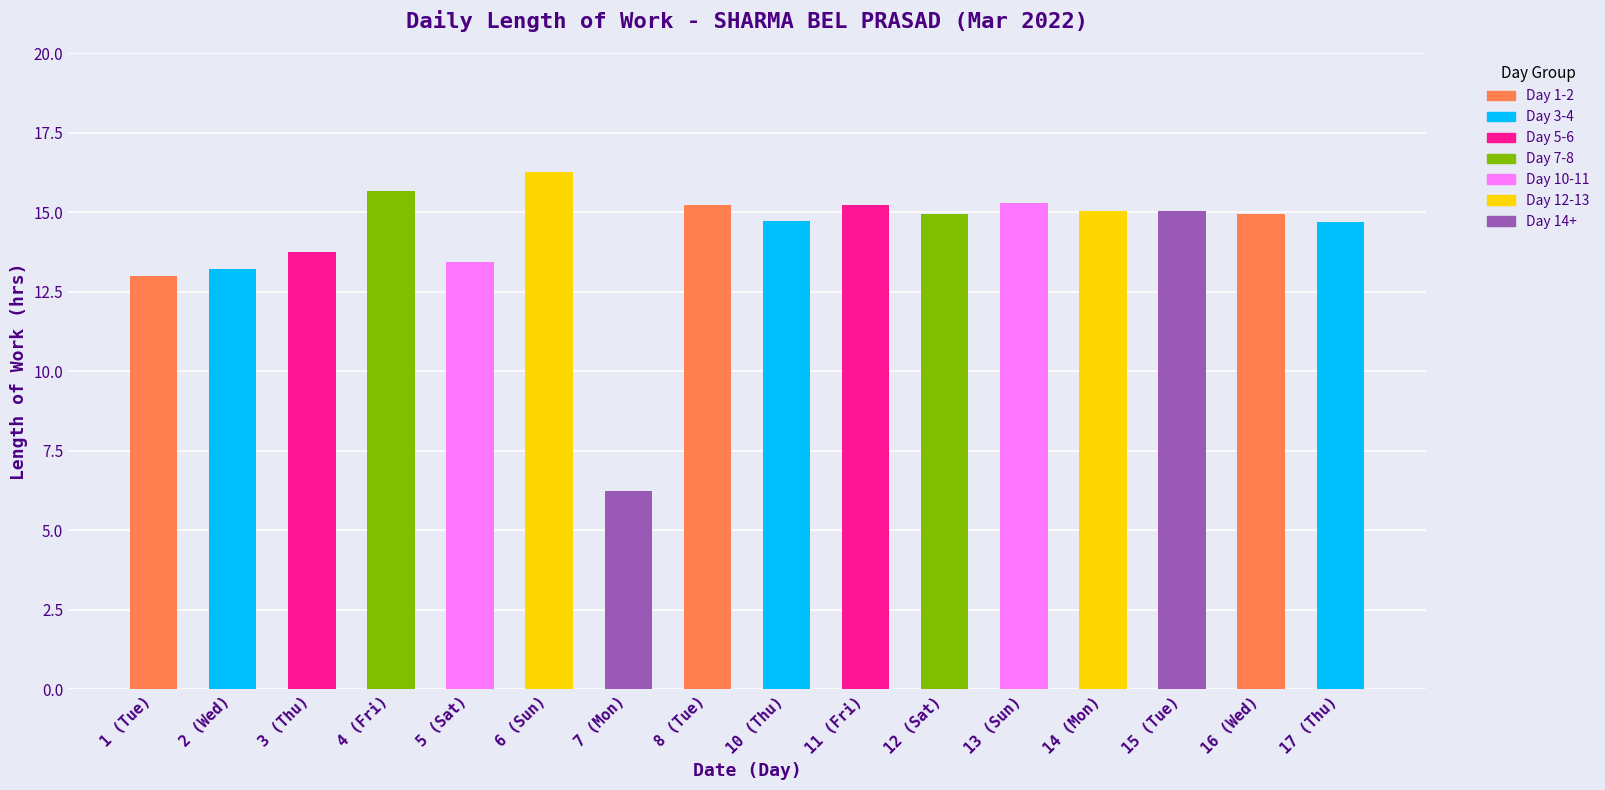

The value at 1 (Tue) is 13.0. True or false?

True